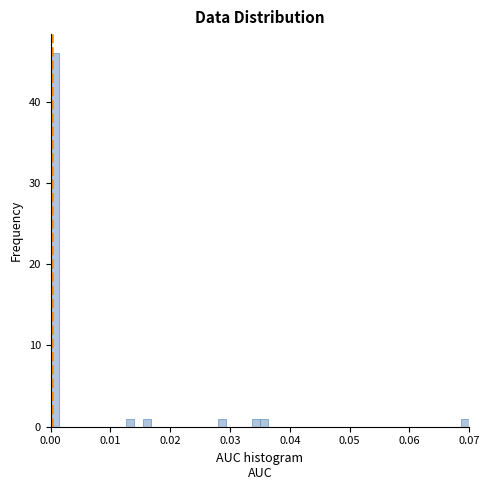

Around what value on the x-axis is the tallest bar? Give the approximate position of its centre, as read against the axis.

0.001